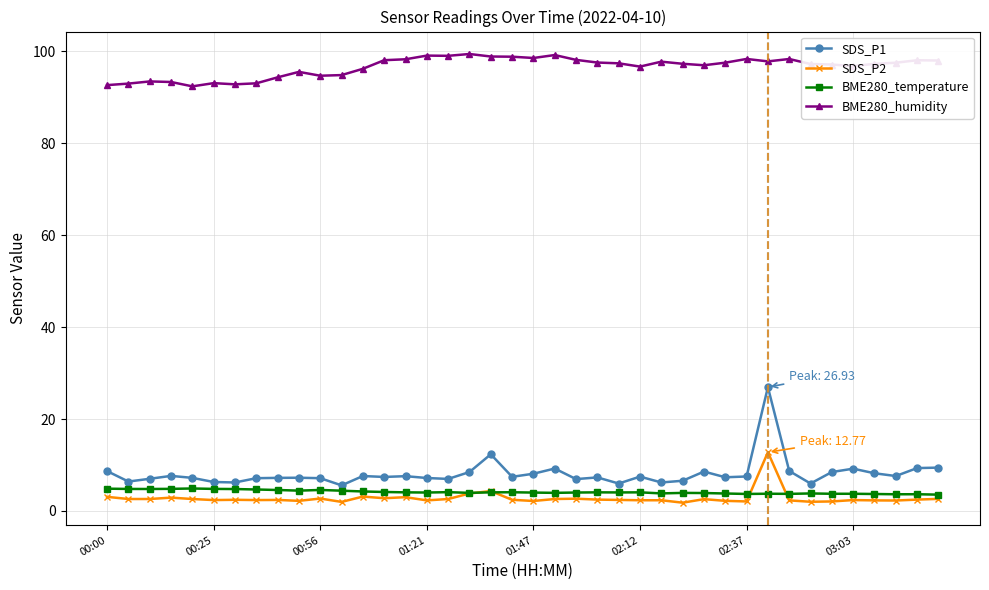

What is the value of the BME280_temperature point at the 23rd from the left?

4.0